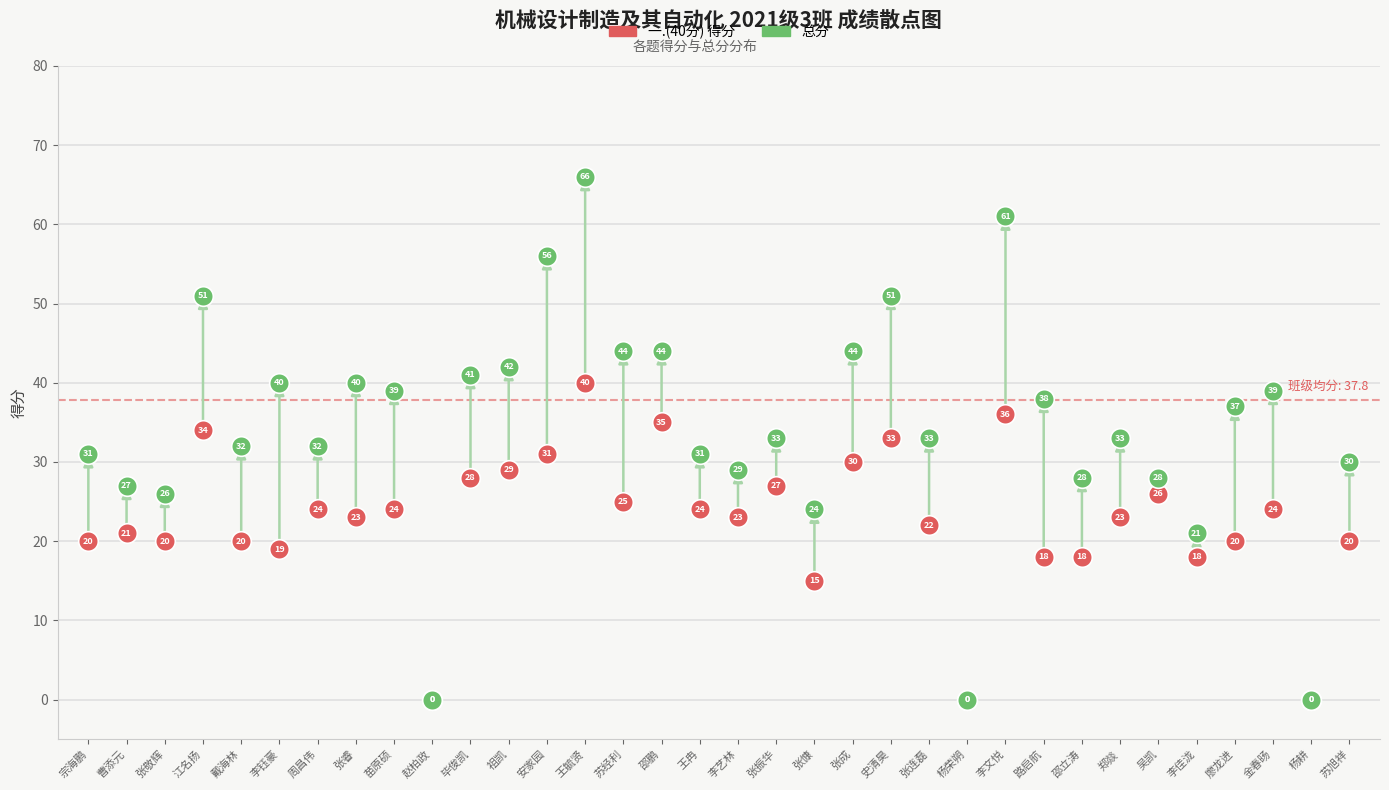

Across all series, what Y value is closest to 33?

33